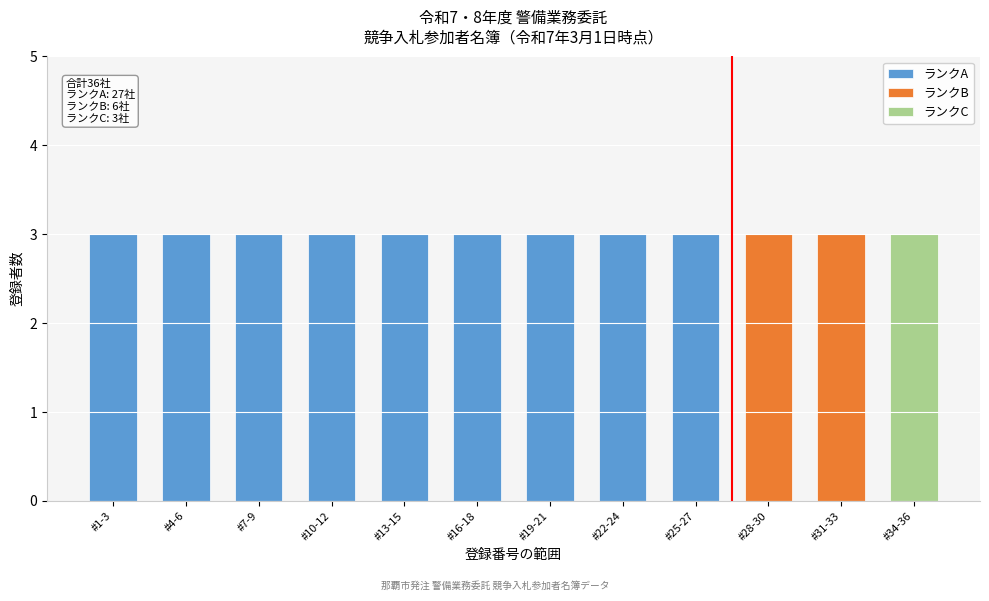

What is the total value across all series at #28-30?

3